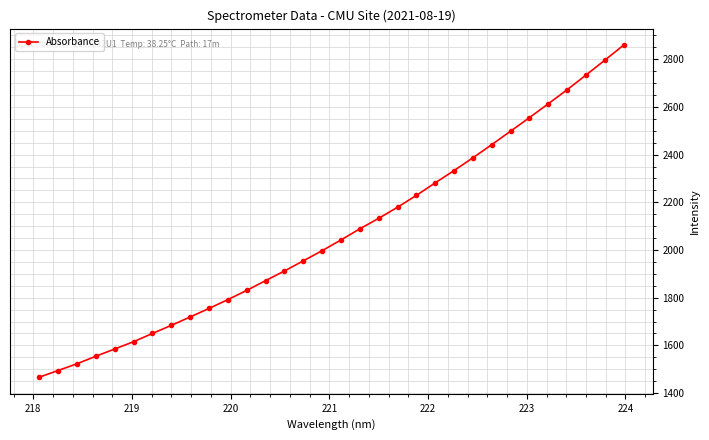

What is the smallest value displayed?

1466.8